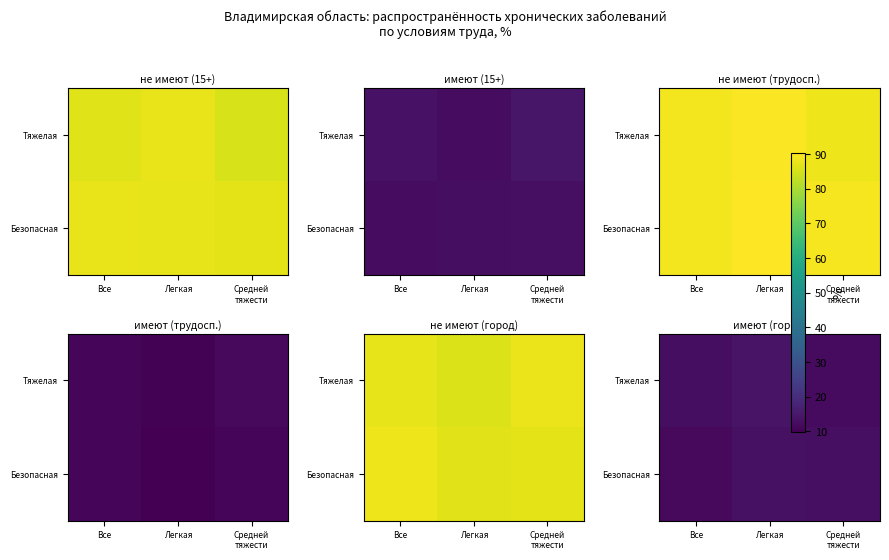

How many values in the Безопасная series are below 13?

1